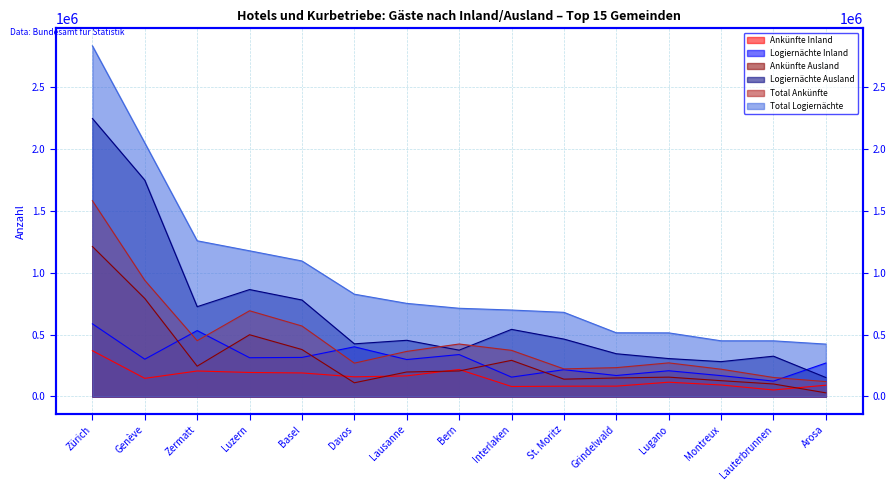

True or false: Logiernächte Ausland has a value of 417982 at Lugano.

False